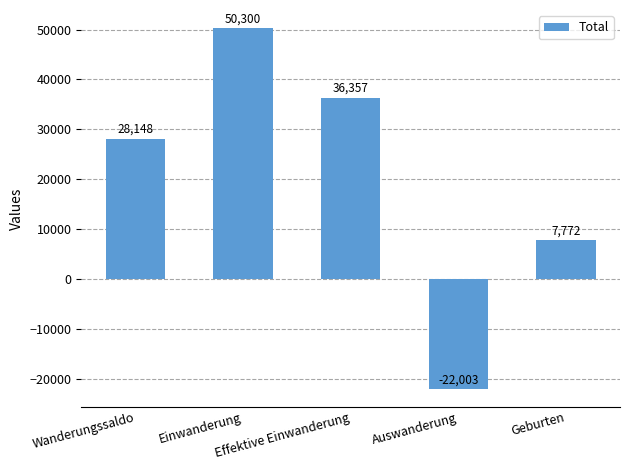

What is the value of the 2nd bar from the left?

50300